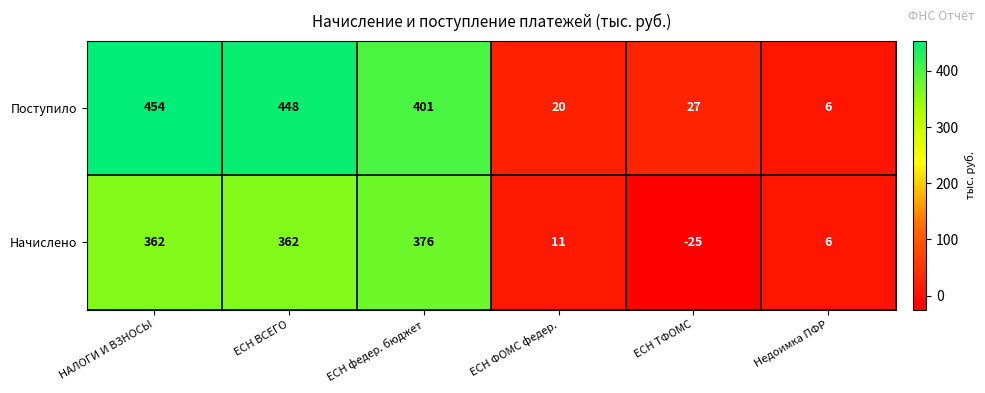

Which series has the largest range (max minus min)?

Поступило